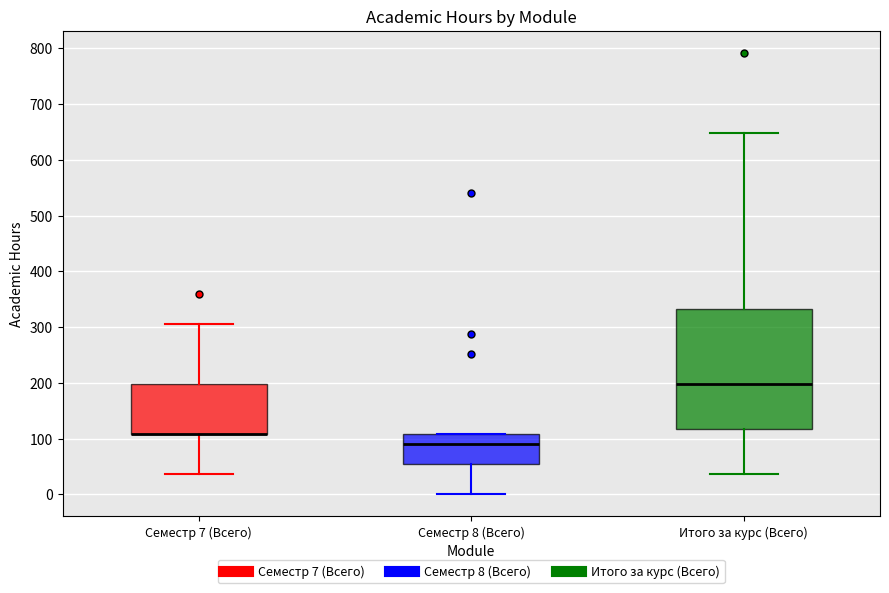

Reading left to right, transcribe this box plot: for each box, give where its median line is, the range the box spans, and where its two whiskers end, as read against the y-axis. The values are not printed on the chart, so give them approximately, as read against the axis.

Семестр 7 (Всего): median 110 (drawn on the box's lower edge), box 110 to 200, whiskers 40 to 310
Семестр 8 (Всего): median 90, box 50 to 110, whiskers 0 to 110
Итого за курс (Всего): median 200, box 120 to 330, whiskers 40 to 650